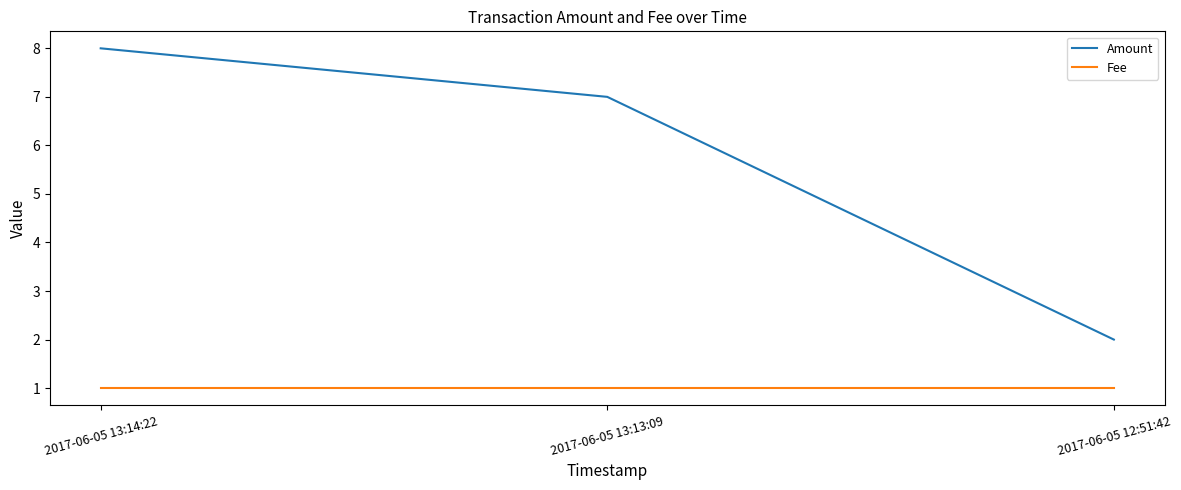

The value of Amount at 2017-06-05 13:13:09 is 3. True or false?

False